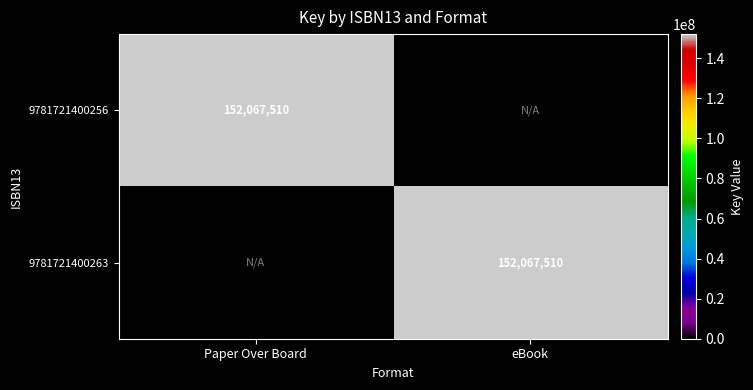

Is it true that 9781721400263 equals 40619871 at eBook?

False